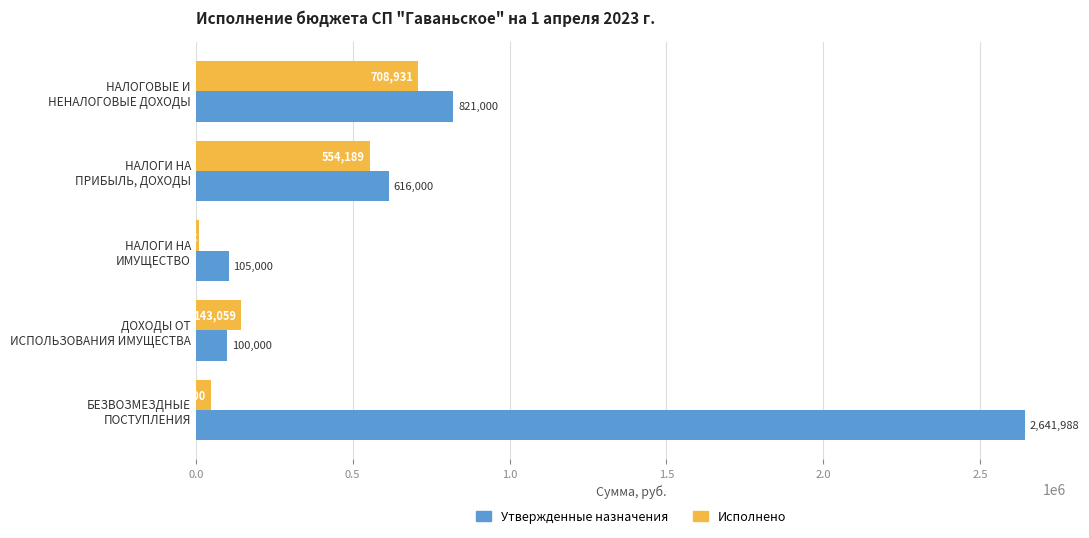

Which series has the largest total across all categories?

Утвержденные назначения